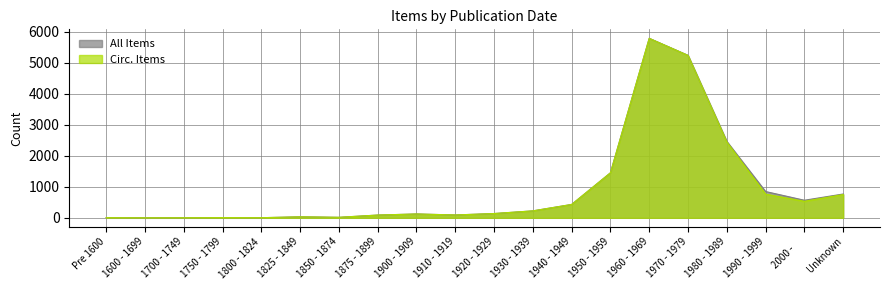

What is the approximate value of All Items at 1940 - 1949, to the nearest 10?

430